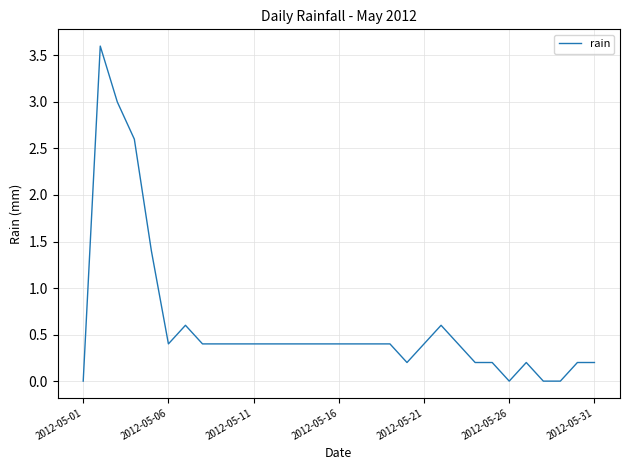

What is the maximum value shown in the chart?

3.6